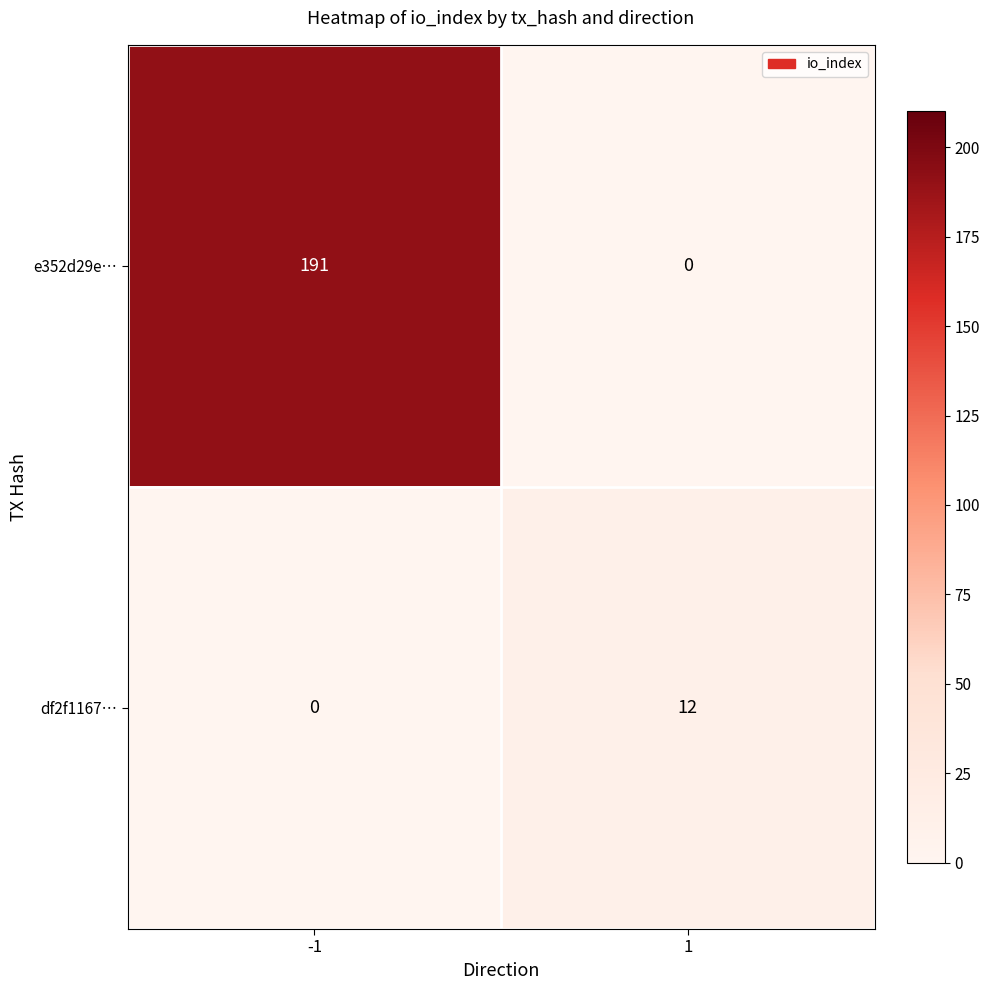

Reading right to left, extract all data points from this chart.

e352d29e…: 1=0	-1=191
df2f1167…: 1=12	-1=0